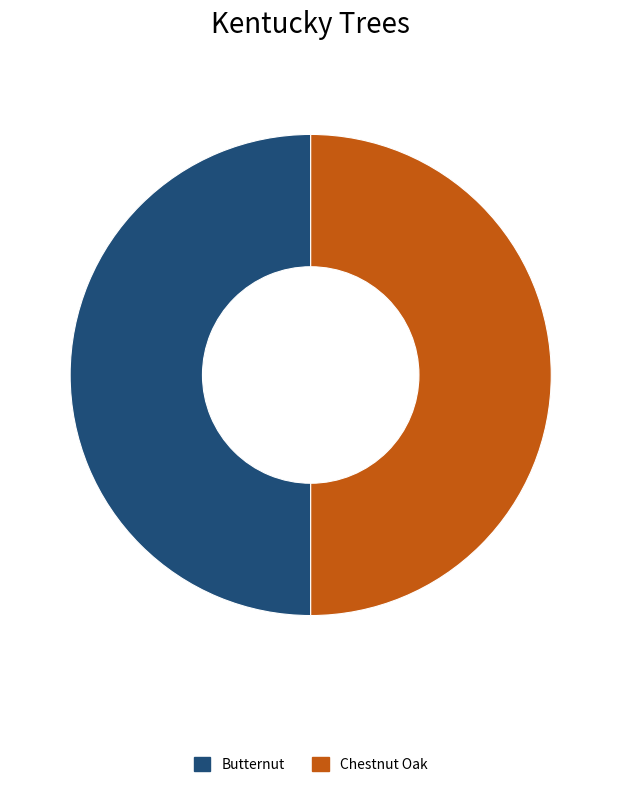

True or false: Butternut accounts for 50% of the total.

True